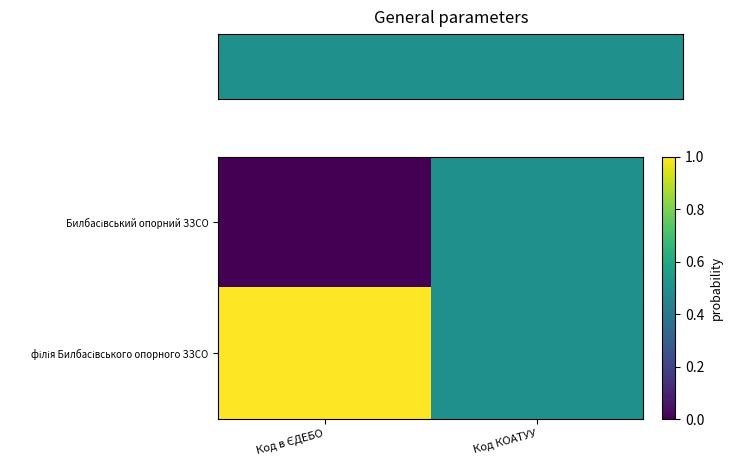

At Код в ЄДЕБО, list the series in order from largest to smallest.

філія Билбасівського опорного ЗЗСО, Билбасівський опорний ЗЗСО